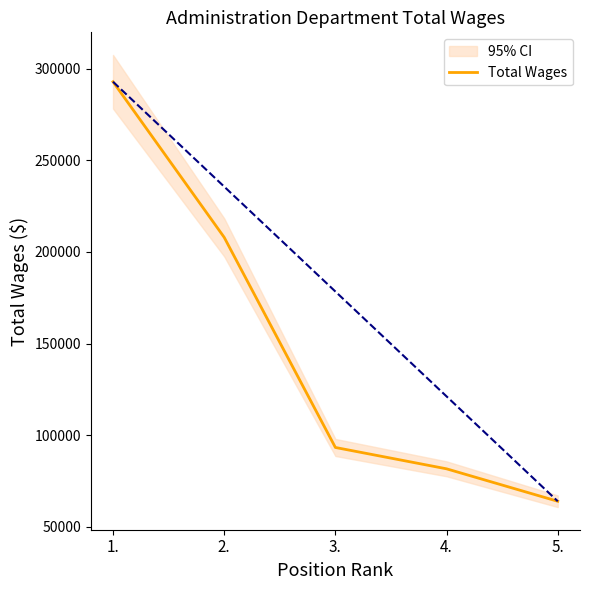

Which category has the highest value across all series?

1.